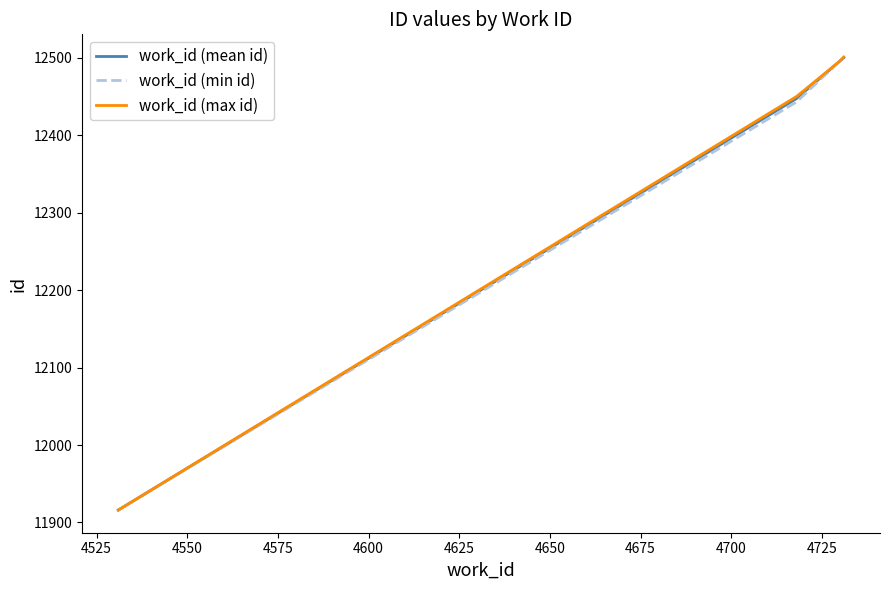

What is the maximum value shown in the chart?

12501.0